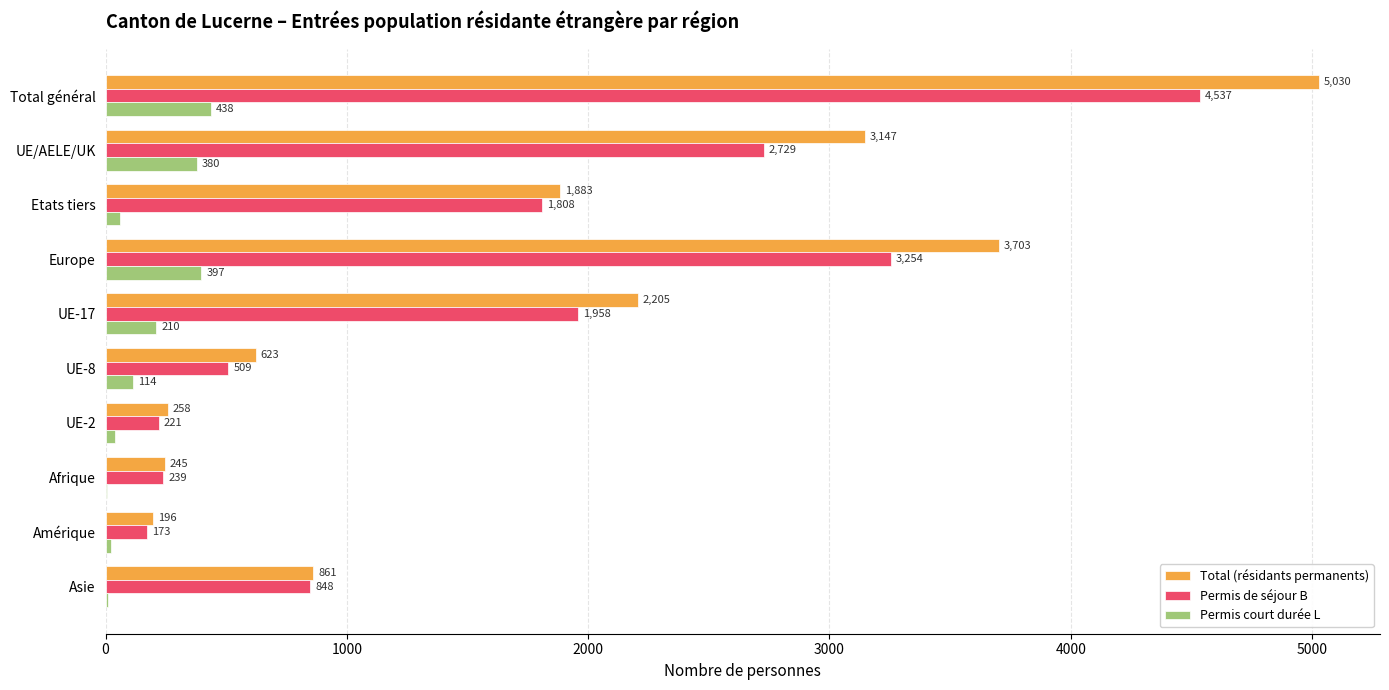

Between UE-17 and Amérique, which series saw the biggest shift?

Total (résidants permanents)